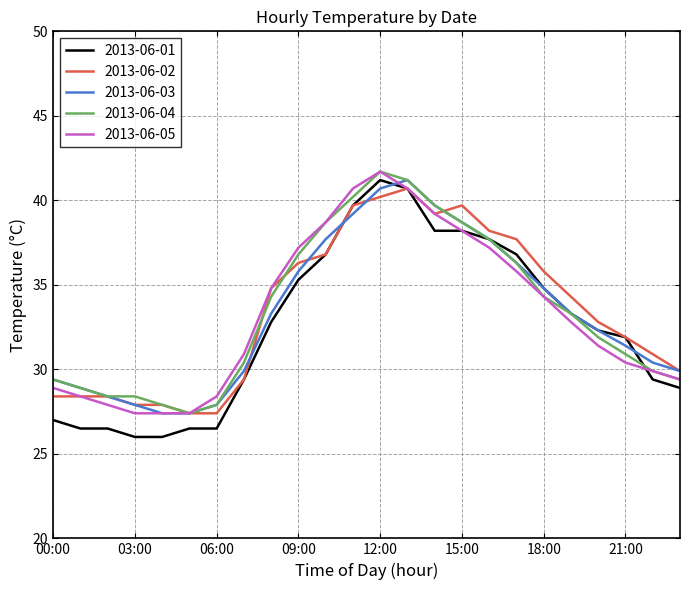

What is the smallest value displayed?

26.0